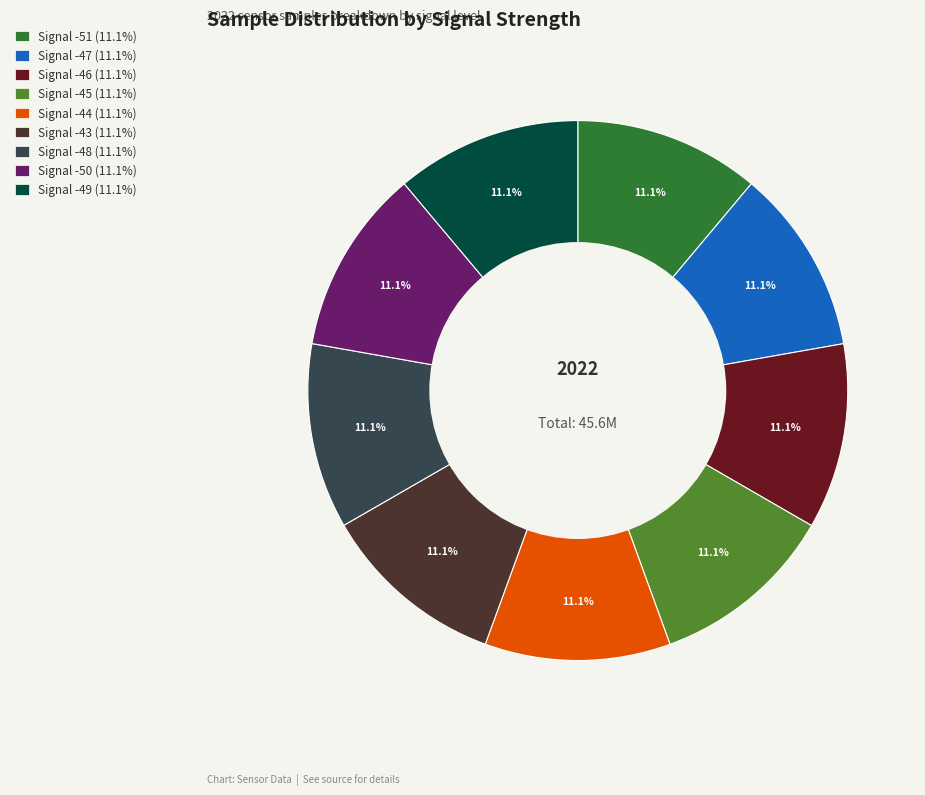

What percentage do Signal -44 (11.1%) and Signal -43 (11.1%) together represent?

22.2%